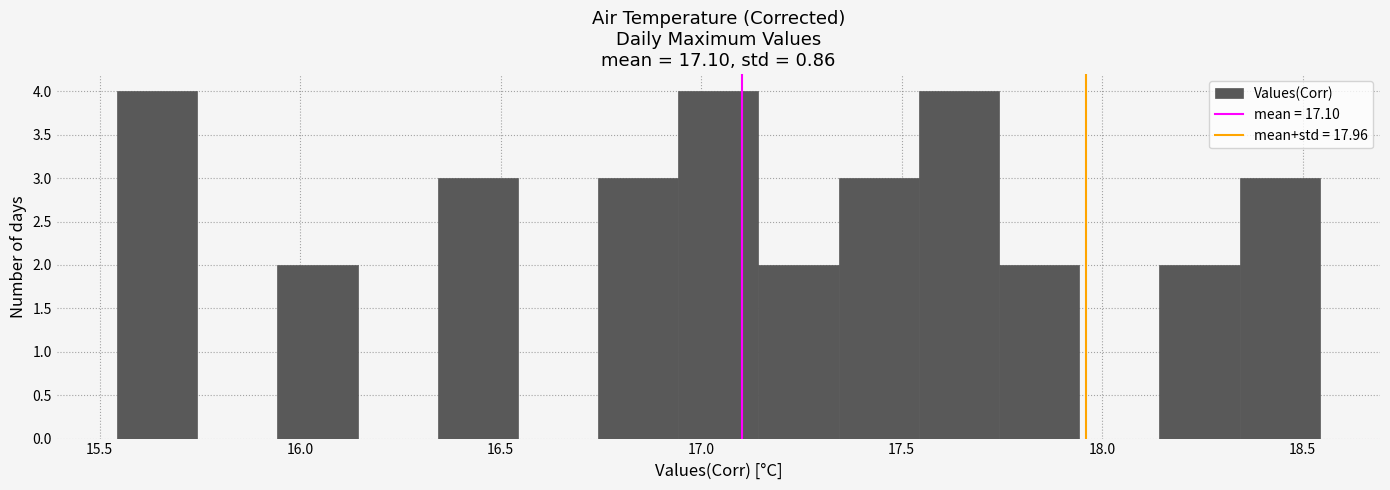

Reading left to right, transcribe this chart: for each bar, give the range it covers on the x-axis and its height. Neither the bar edges nor the heights are printed on the chart, so give them approximately, as read against the axes.

15.55 to 15.75: 4
15.75 to 15.95: 0
15.95 to 16.15: 2
16.15 to 16.35: 0
16.35 to 16.55: 3
16.55 to 16.75: 0
16.75 to 16.95: 3
16.95 to 17.15: 4
17.15 to 17.35: 2
17.35 to 17.55: 3
17.55 to 17.75: 4
17.75 to 17.95: 2
17.95 to 18.15: 0
18.15 to 18.35: 2
18.35 to 18.55: 3